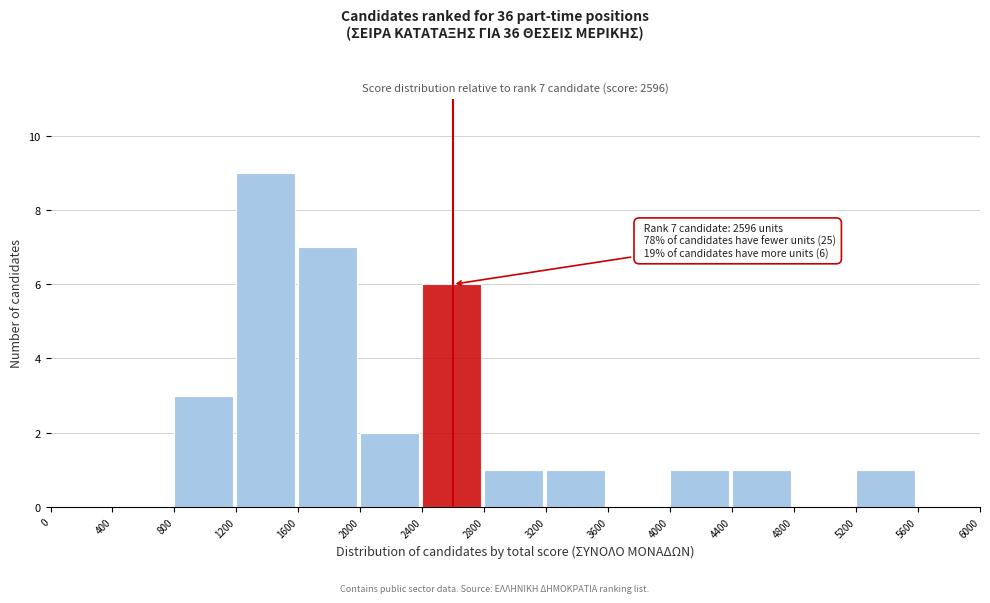

Which range on the x-axis has the tallest bar?

1200 to 1600